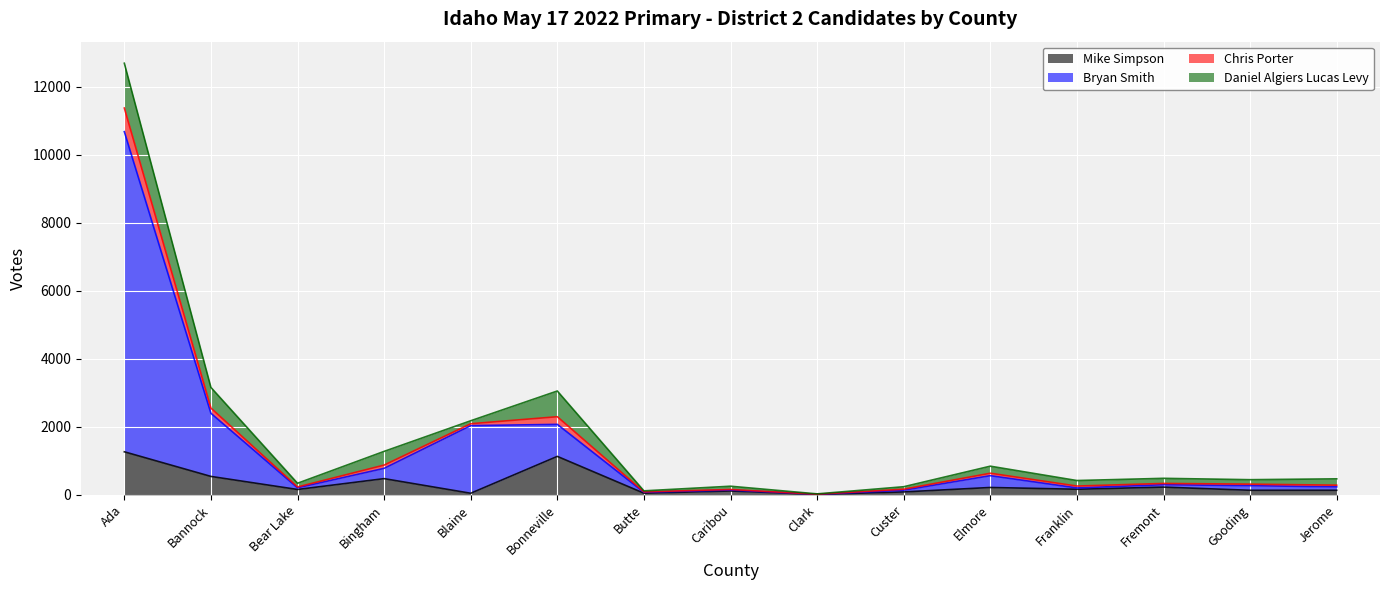

What is the value of the Bryan Smith point at the 6th from the left?

941